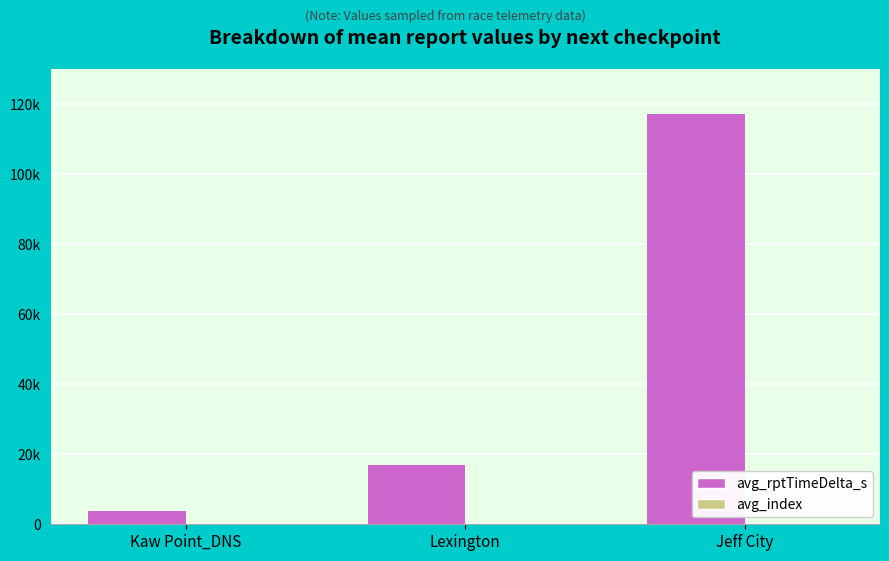

Are the bars grouped side by side (vs. stacked)?

Yes